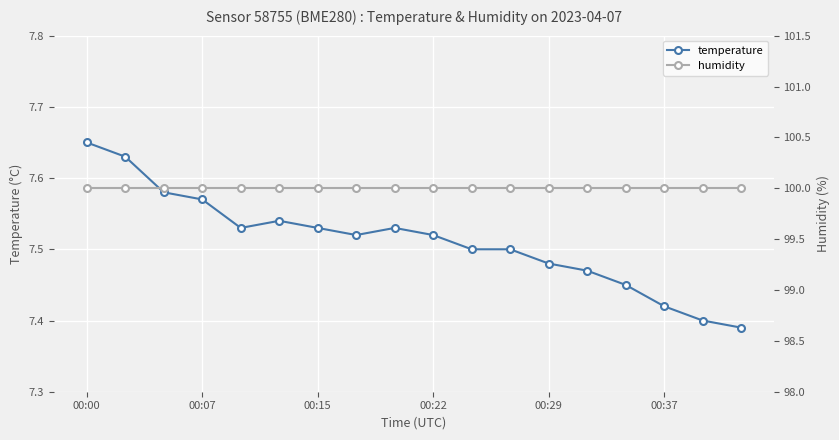

What is the lowest value of the temperature series?

7.4